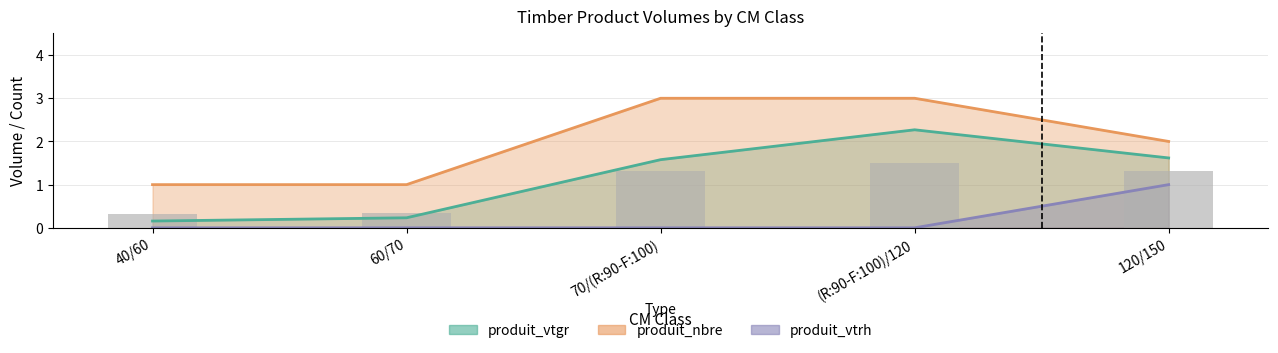

Where does the produit_vtgr series first go above 1?

70/(R:90-F:100)